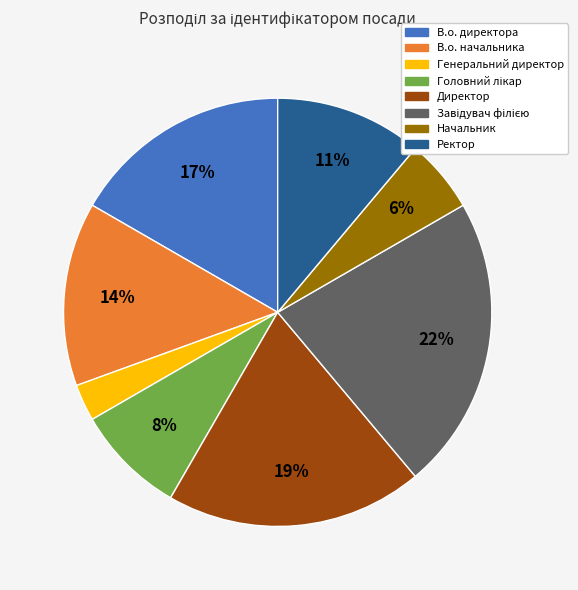

Is Генеральний директор the majority of the pie?

No